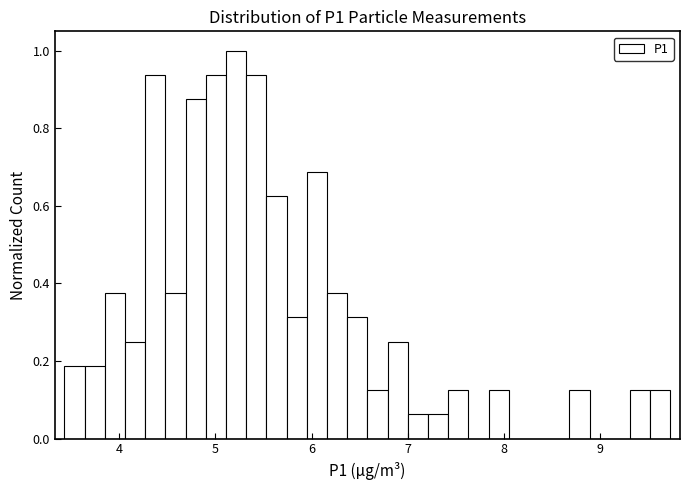

Around what value on the x-axis is the tallest bar? Give the approximate position of its centre, as read against the axis.

5.2